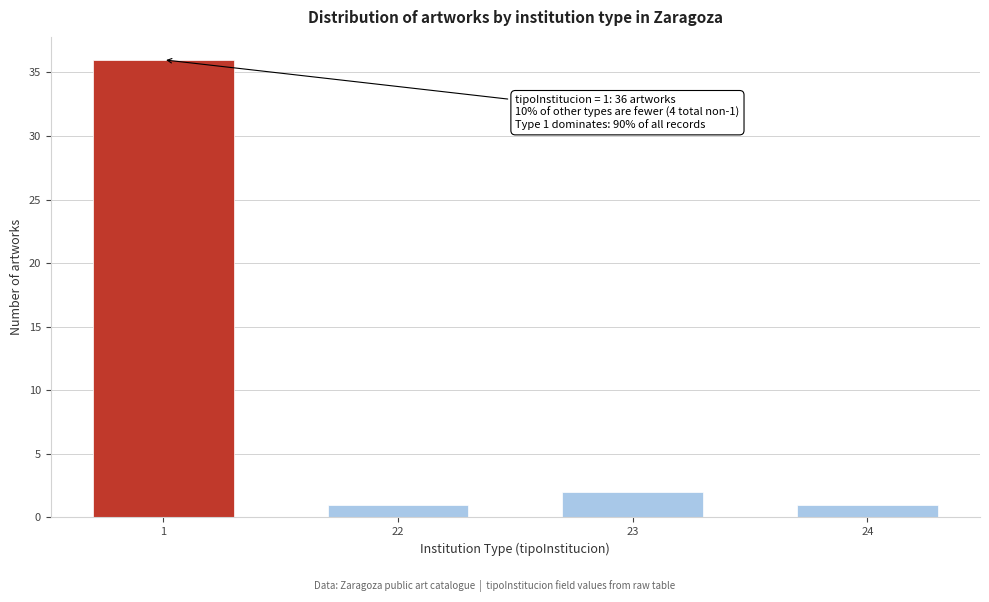

Reading right to left, what are all the values shown in this chart?

1	2	1	36